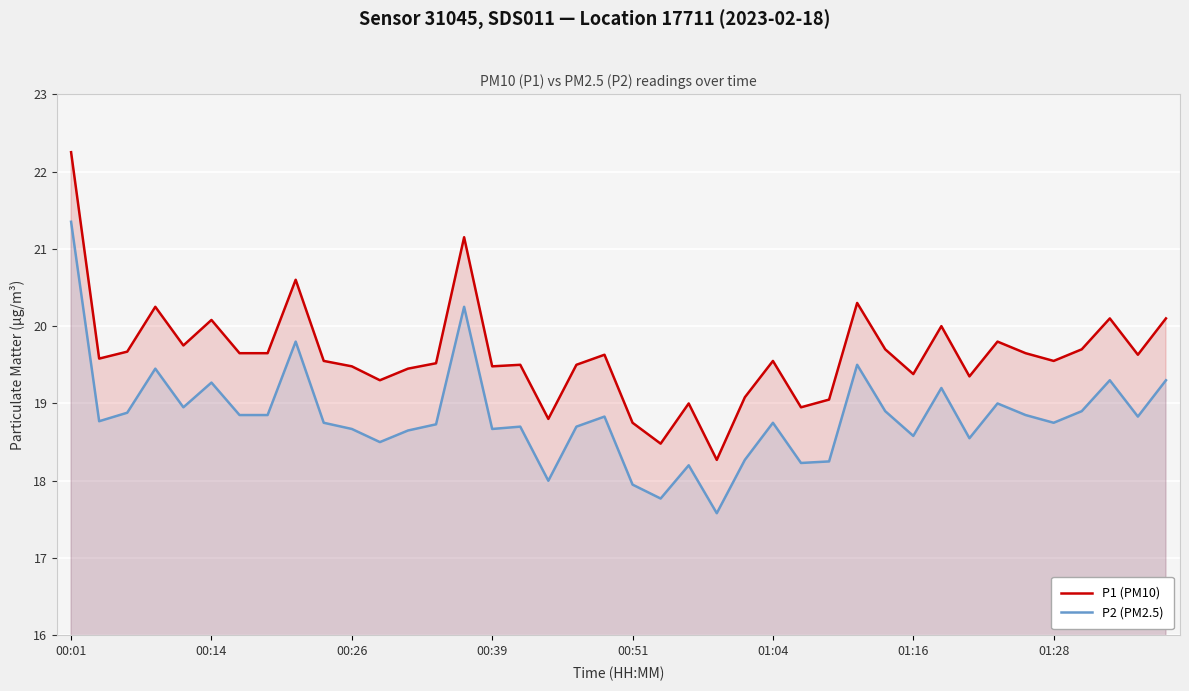

True or false: P2 (PM2.5) and P1 (PM10) intersect in this chart.

False